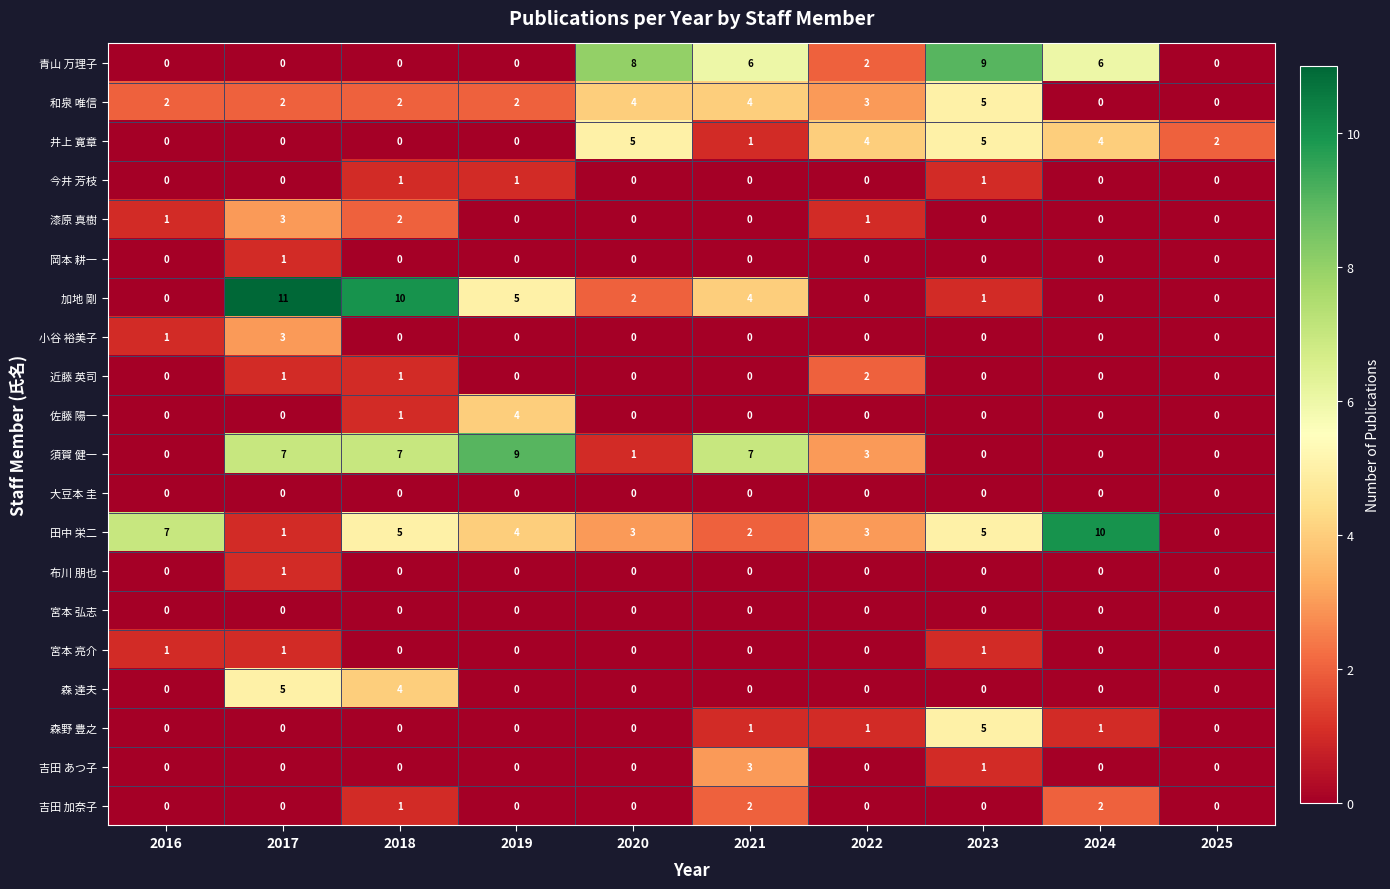

Which series has the largest range (max minus min)?

加地 剛